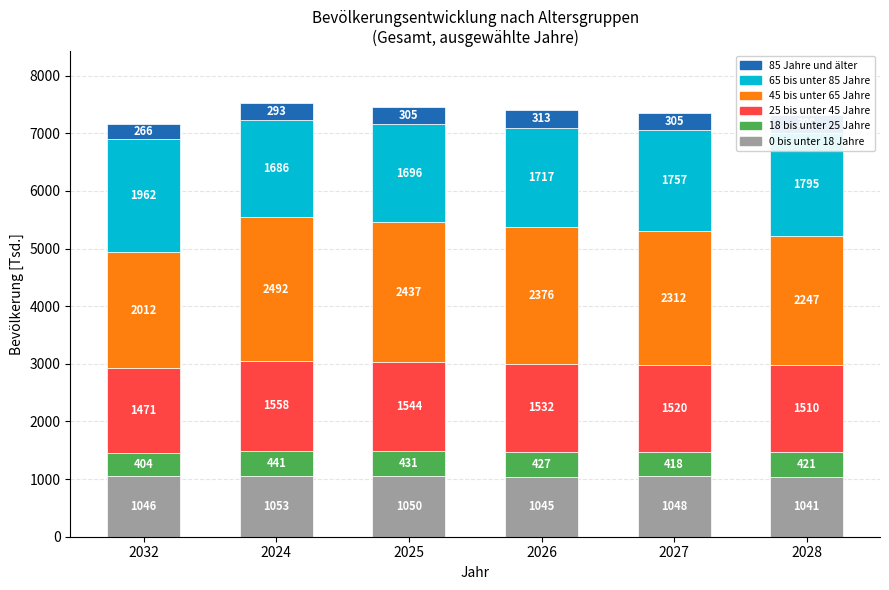

Is it true that 0 bis unter 18 Jahre equals 1747 at 2028?

False